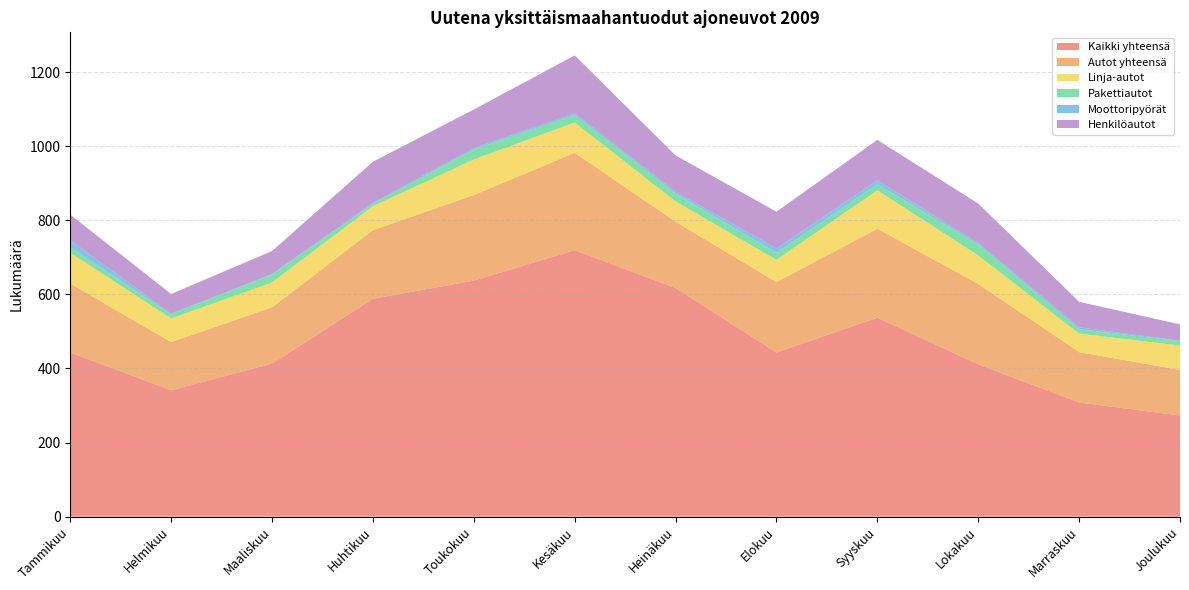

Reading left to right, extract all data points from this chart.

Kaikki yhteensä: 443	341	413	588	637	719	617	443	537	411	308	273
Autot yhteensä: 186	130	152	185	231	263	179	190	240	217	136	123
Linja-autot: 83	64	67	65	96	82	55	60	104	77	50	66
Pakettiautot: 15	11	21	6	27	20	21	19	16	30	12	12
Moottoripyörät: 19	2	2	3	4	5	5	12	11	4	5	1
Henkilöautot: 69	53	62	111	104	156	98	99	109	106	69	44